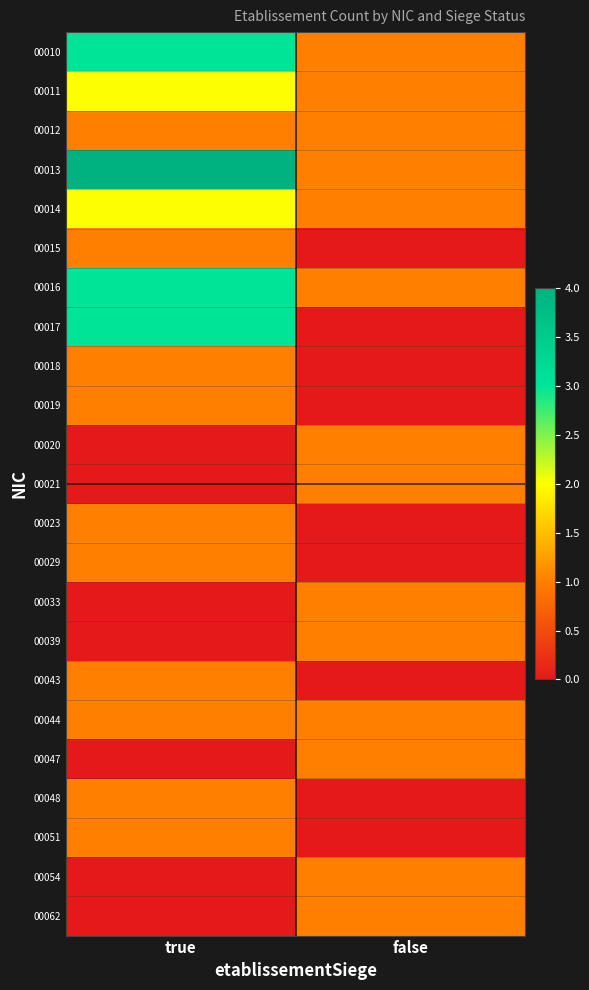

At which category is the sum across all series the highest?

true